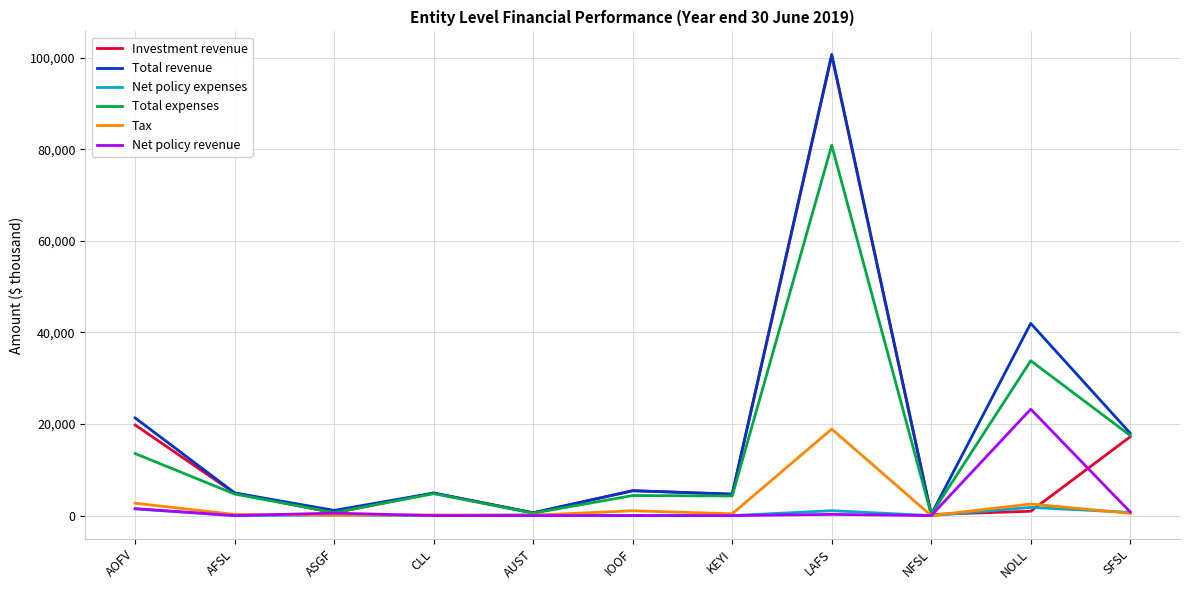

Does the chart have visible grid lines?

Yes